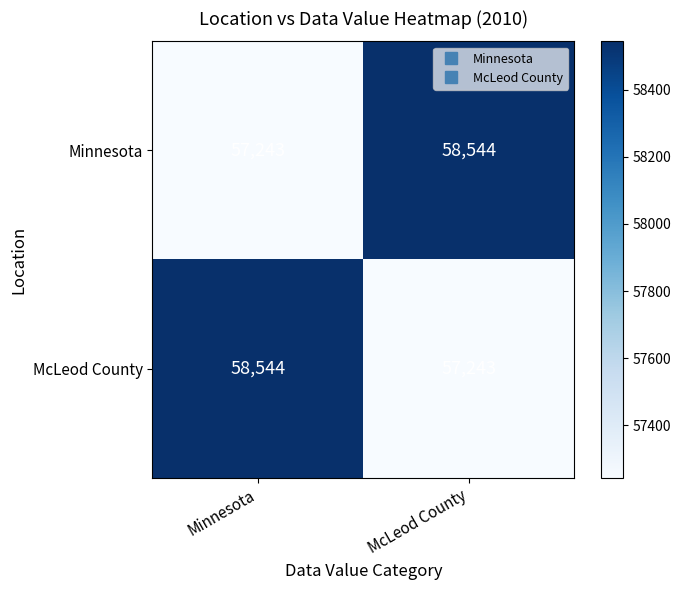

What is the difference between the maximum and minimum values in the Minnesota series?

1301